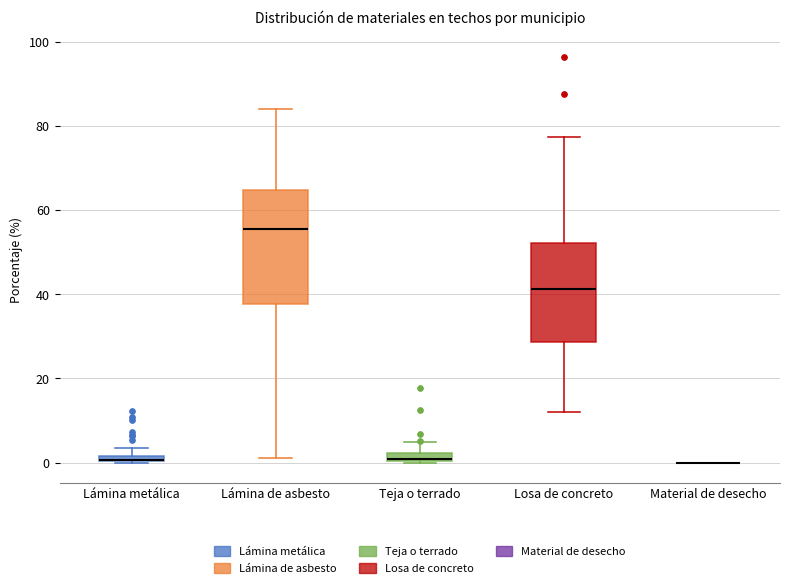

Which box is the tallest, from its lower edge to its upper edge?

Lámina de asbesto